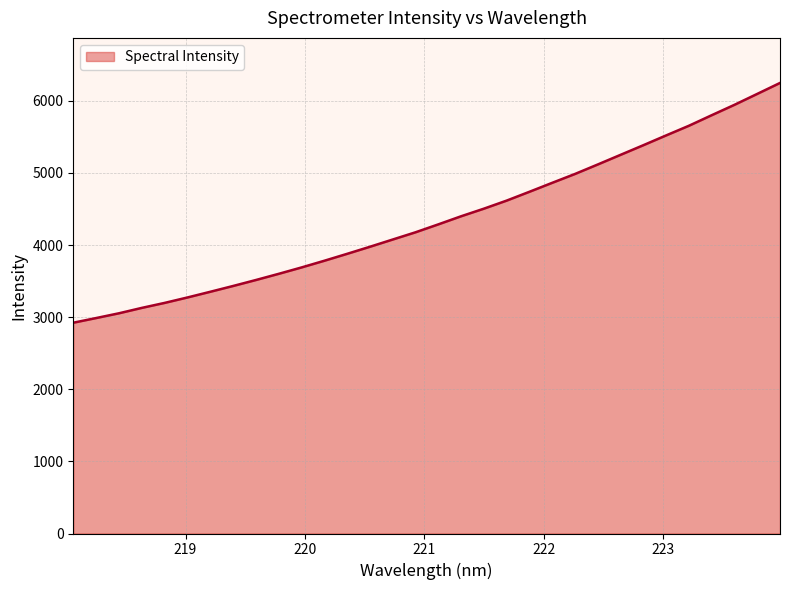

What is the minimum value shown in the chart?

2923.0